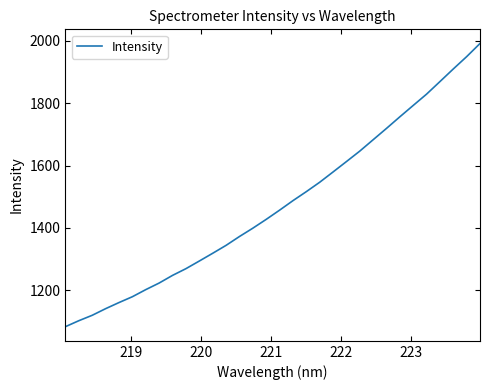

What is the minimum value shown in the chart?

1083.2